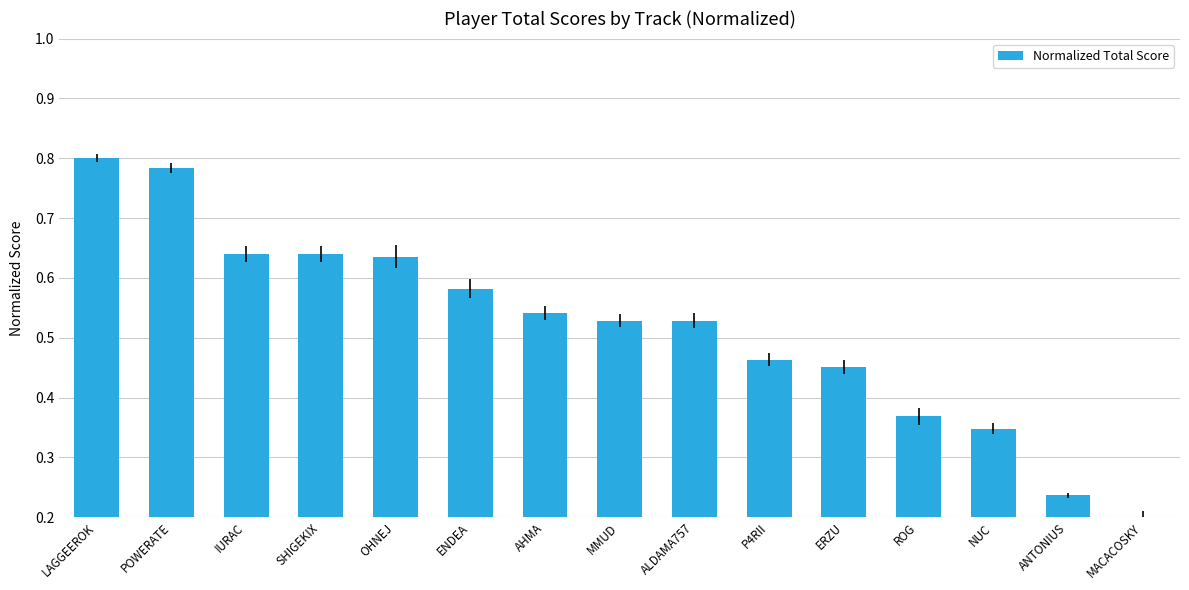

True or false: the data shows 0.3 at P4RII.

False